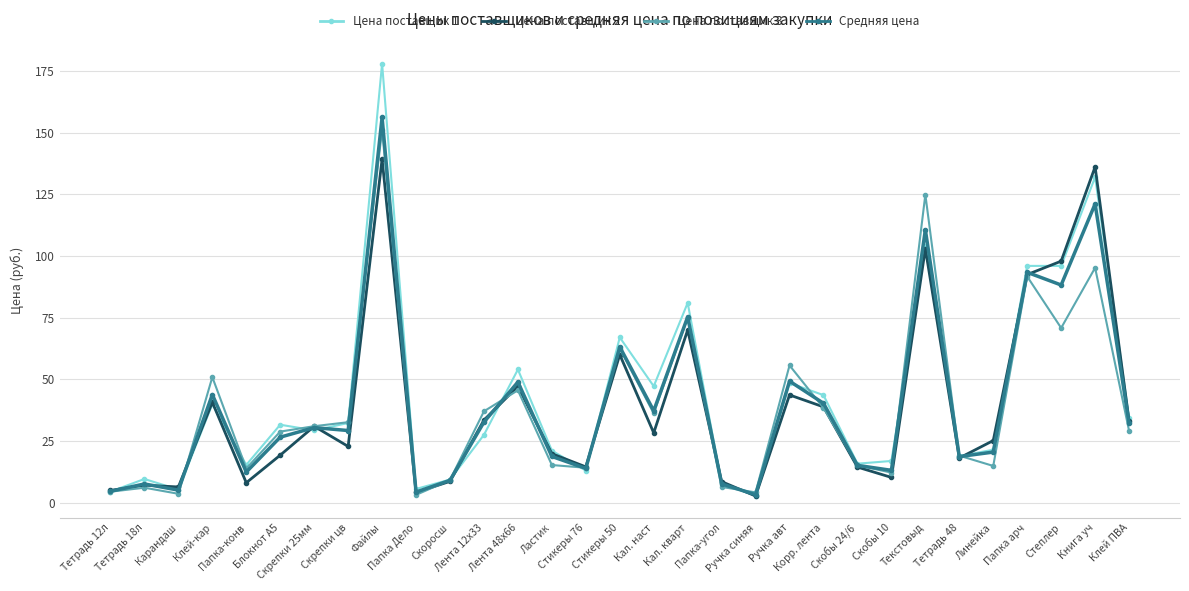

At which label does Цена поставщик 2 first exceed 25?

Клей-кар